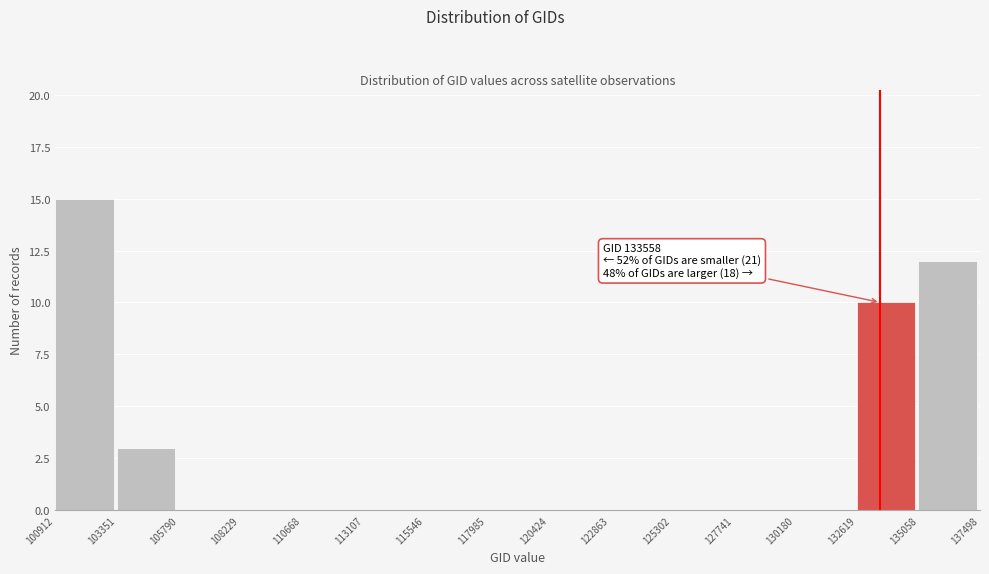

Over which range of the x-axis is the bar tallest?

100912 to 103351